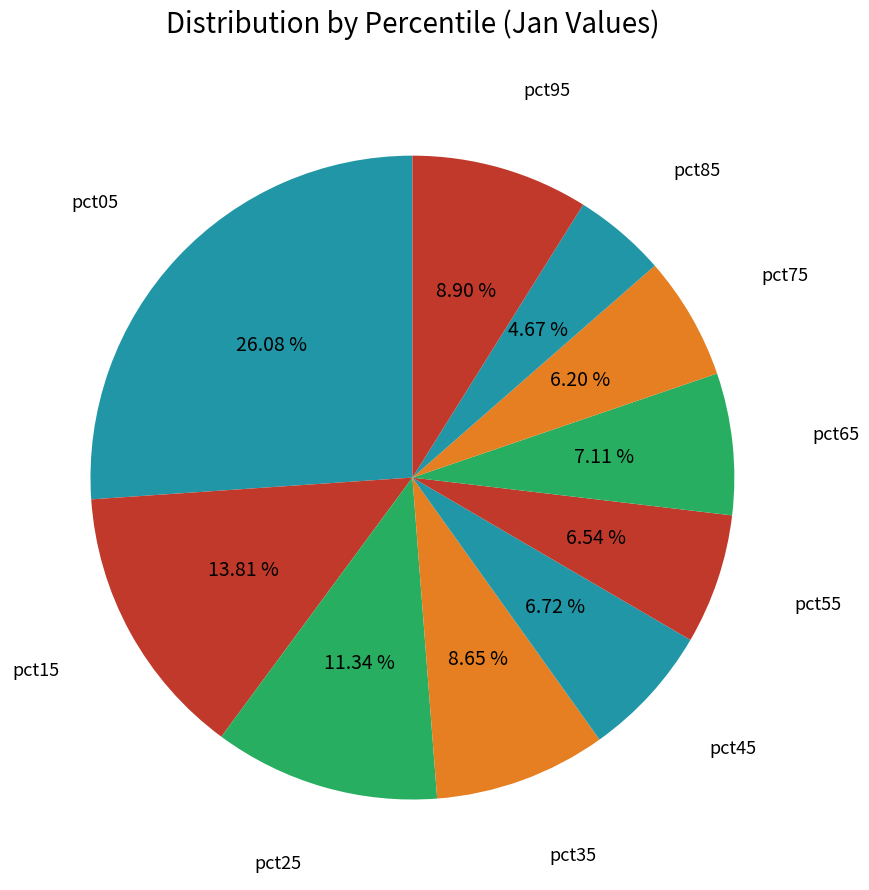

Which category has the biggest portion of the pie?

pct05